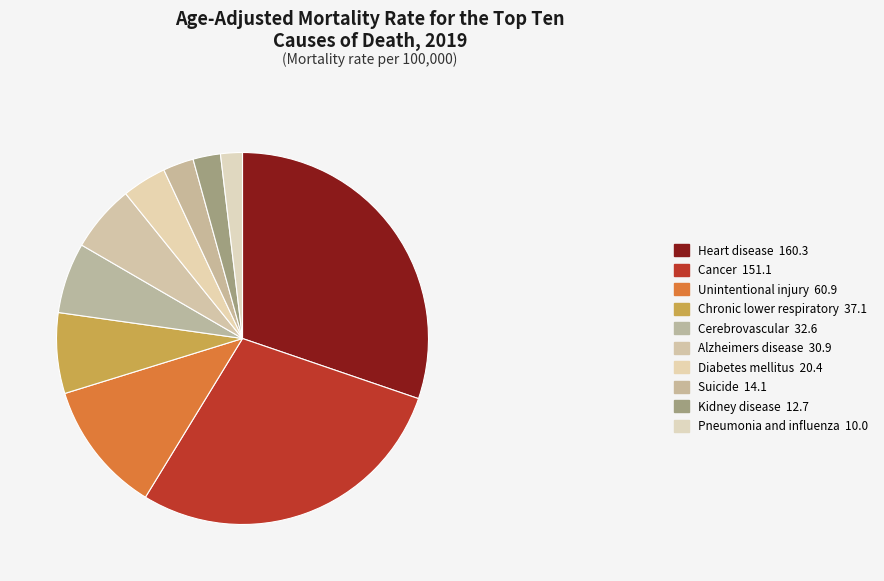

How many segments does this pie chart have?

10